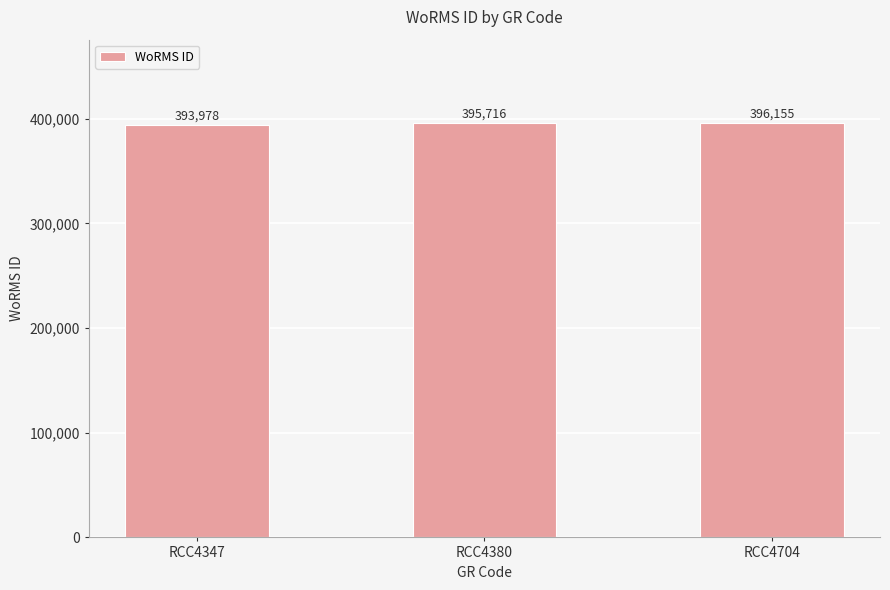

Approximately how many times larger is the value at RCC4380 compared to RCC4347?

1.0